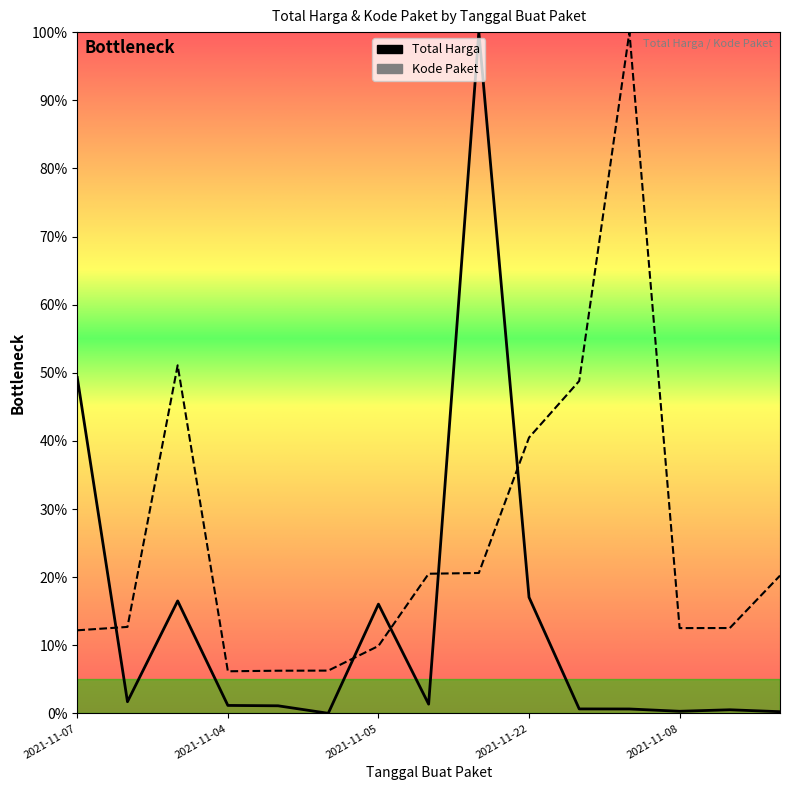

What is the spread (max minus min) of values at 2021-11-04?

5.0